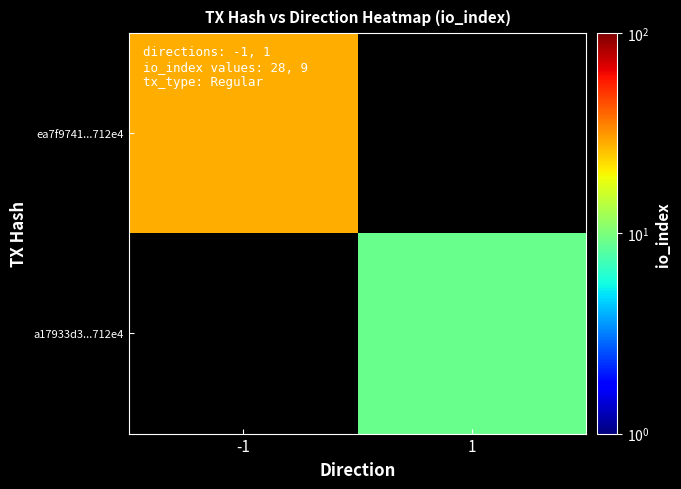

At which category is the sum across all series the highest?

-1